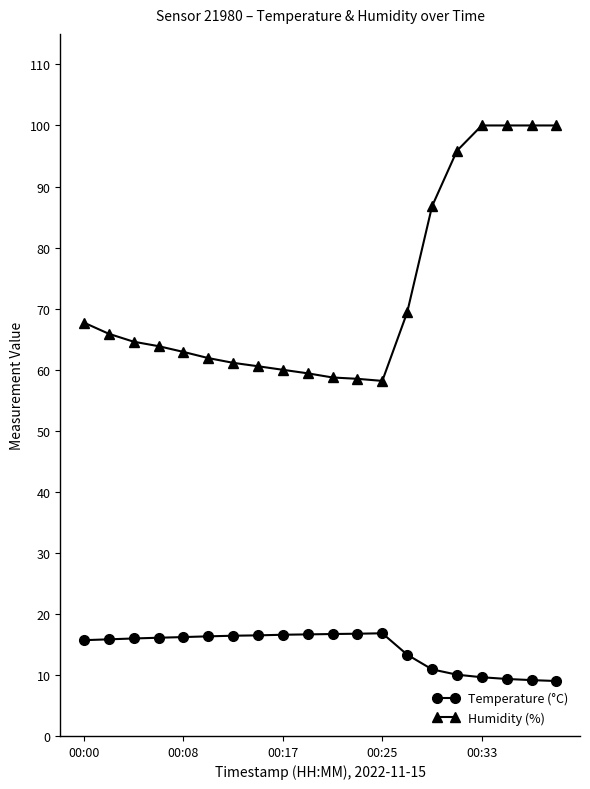

What is the value of the Humidity (%) point at the 19th from the left?

100.0